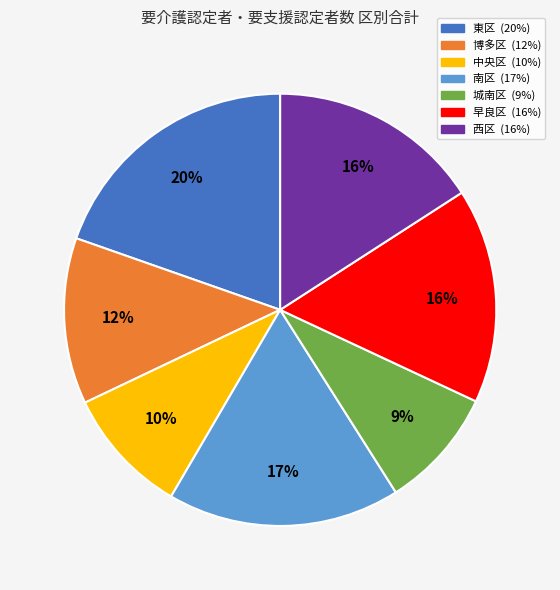

Is it true that 東区 is 20% of the pie?

True